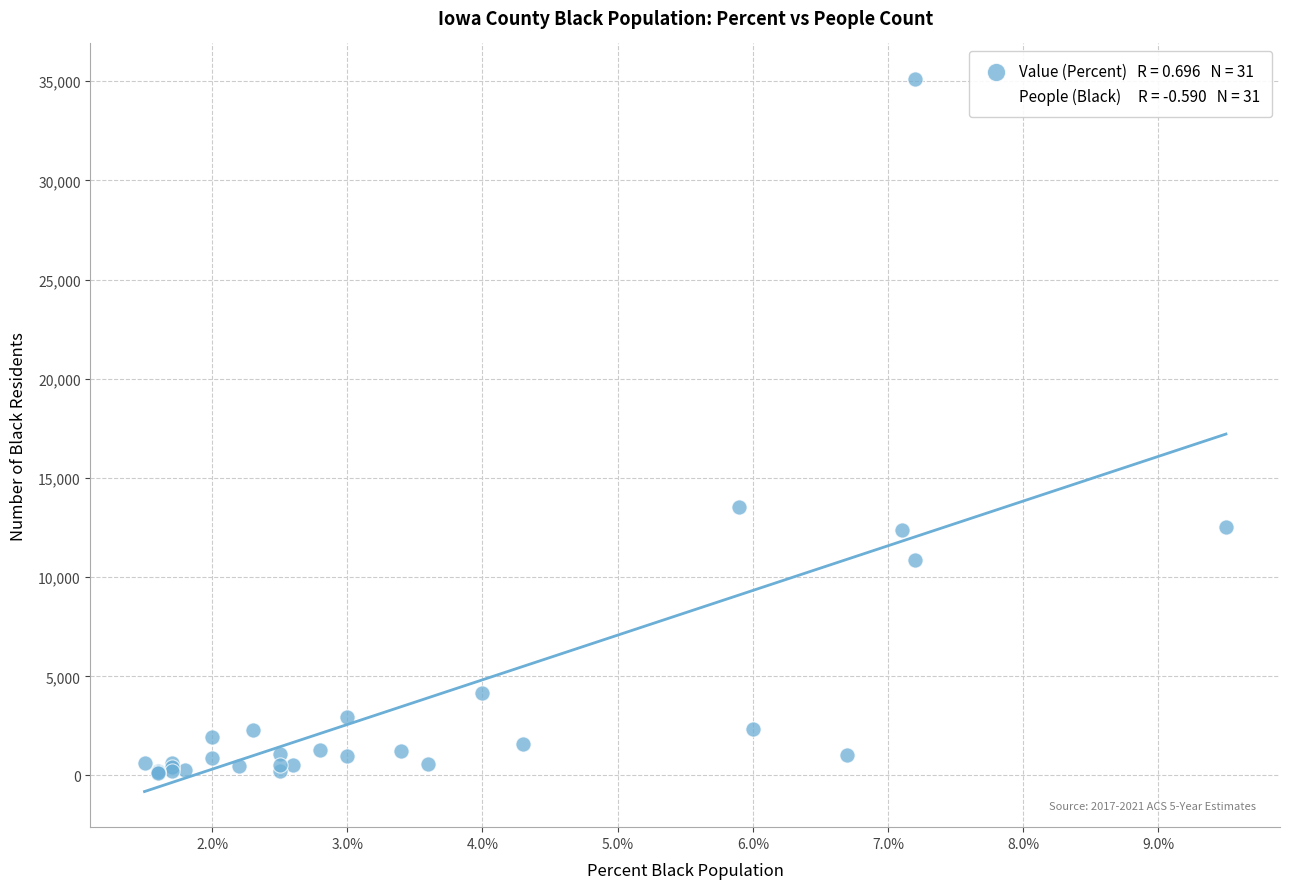

Across all series, what Y value is closest to 17614?

13527